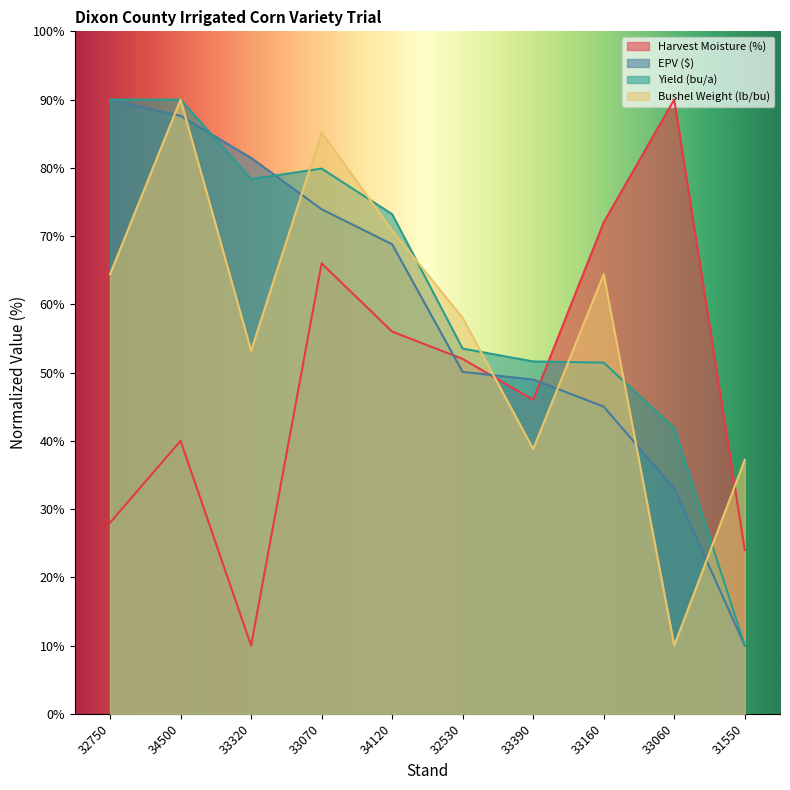

What is the difference between the maximum and minimum values in the Bushel Weight (lb/bu) series?

80.0